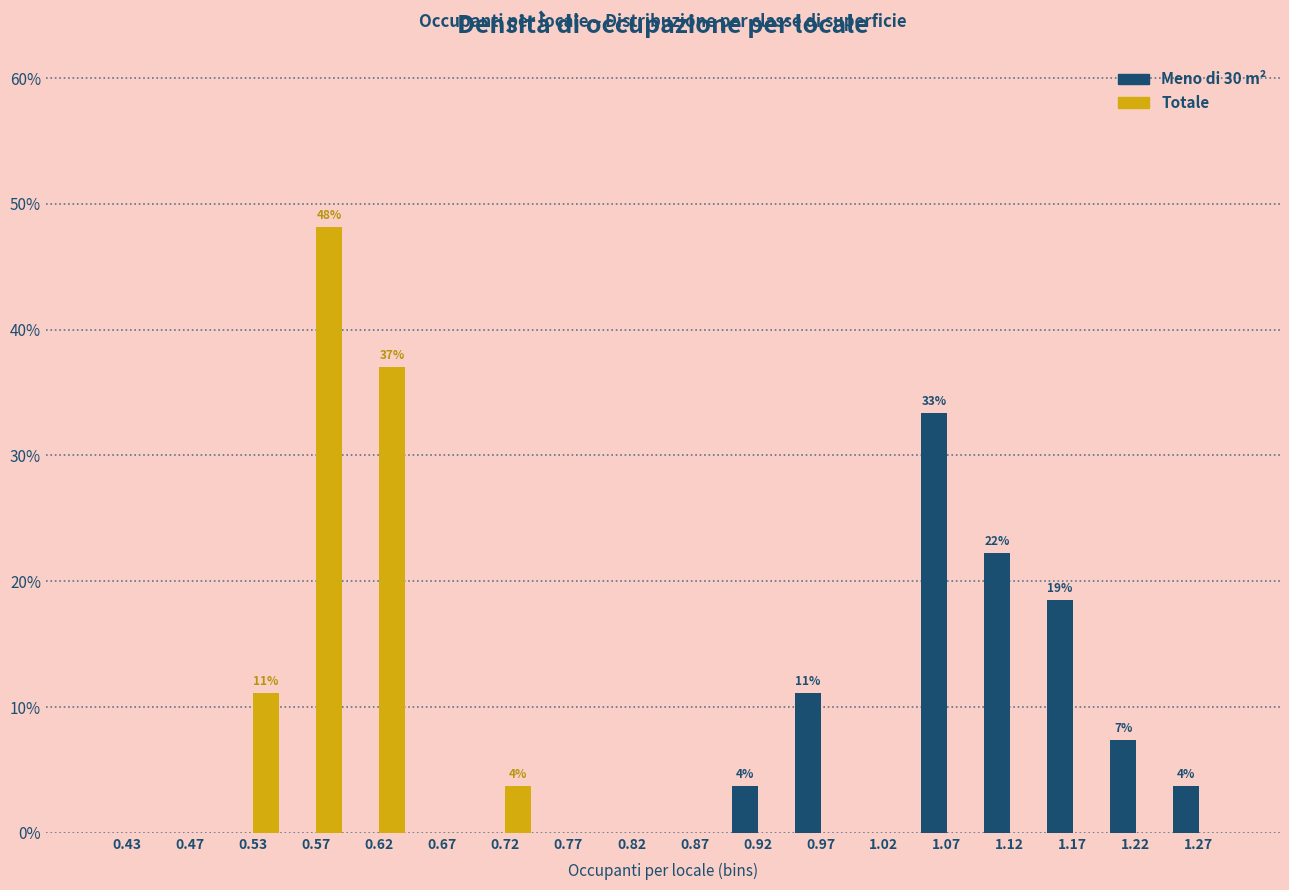

What is the total value across all series at 1.22?

7.4